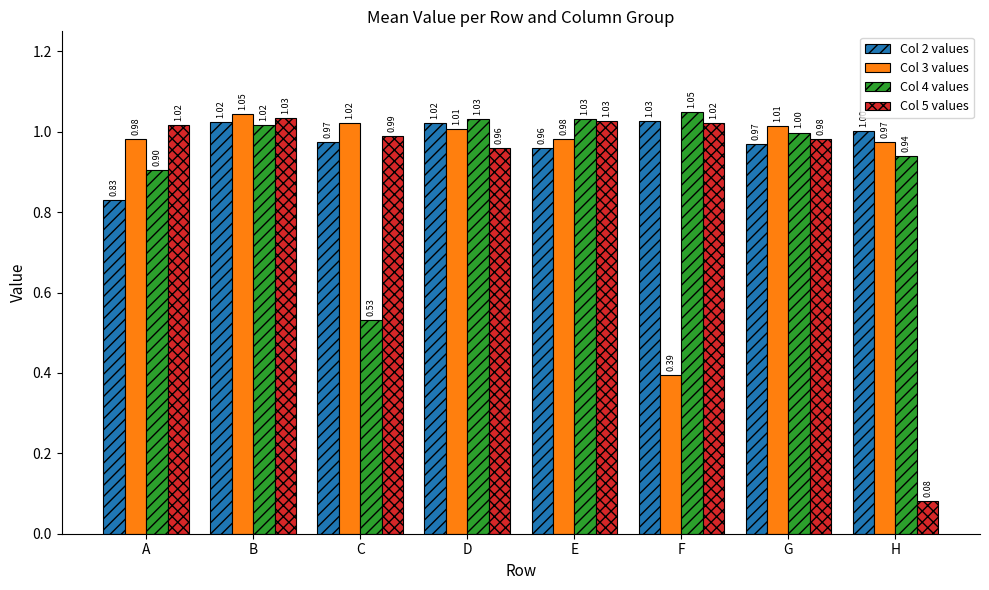

What is the sum of the Col 3 values values at G and F?

1.4